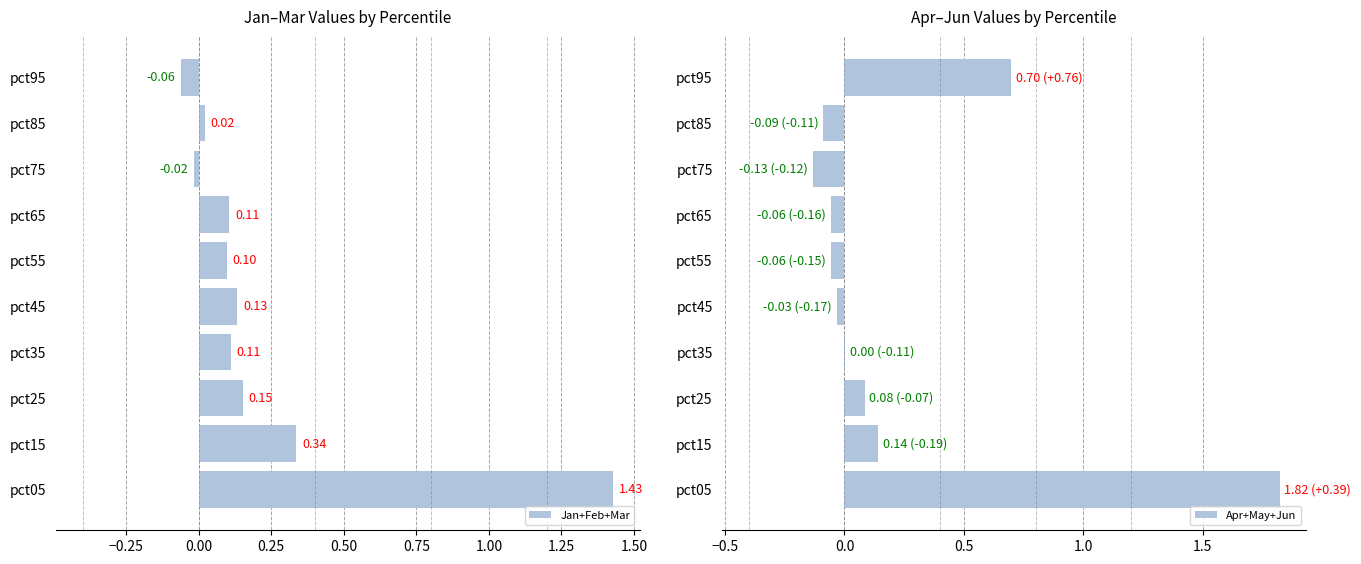

What is the difference between the maximum and minimum values in the Jan+Feb+Mar series?

1.5